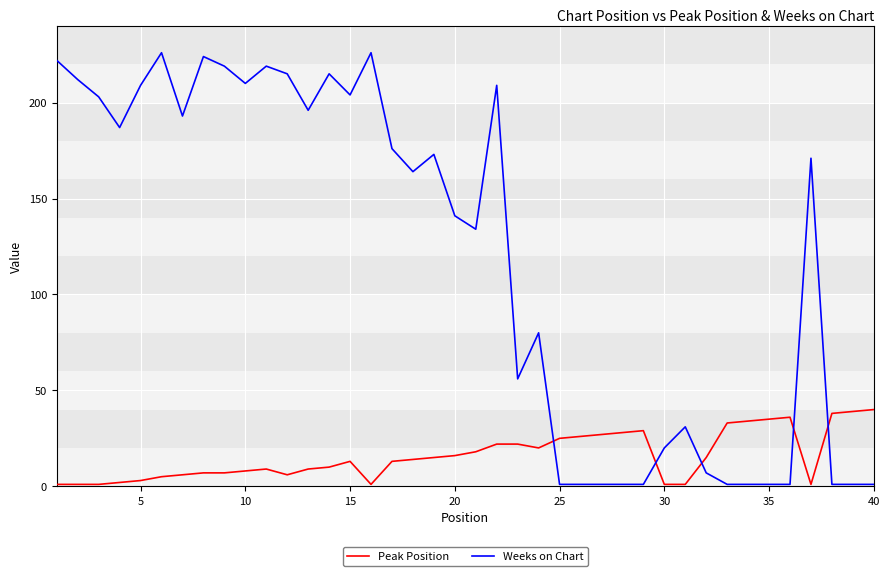

True or false: Peak Position and Weeks on Chart intersect in this chart.

True